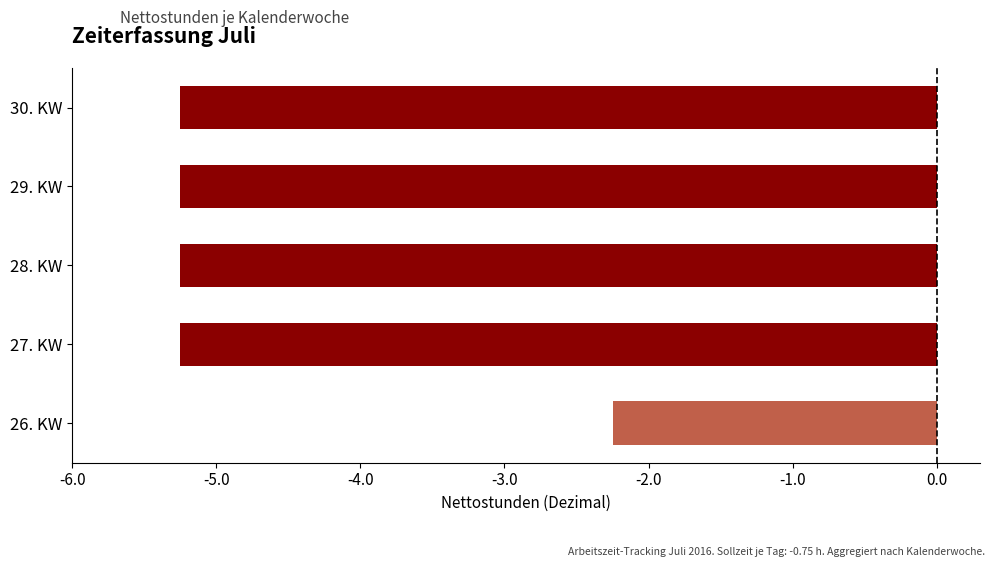

What is the sum of all values?

-23.2